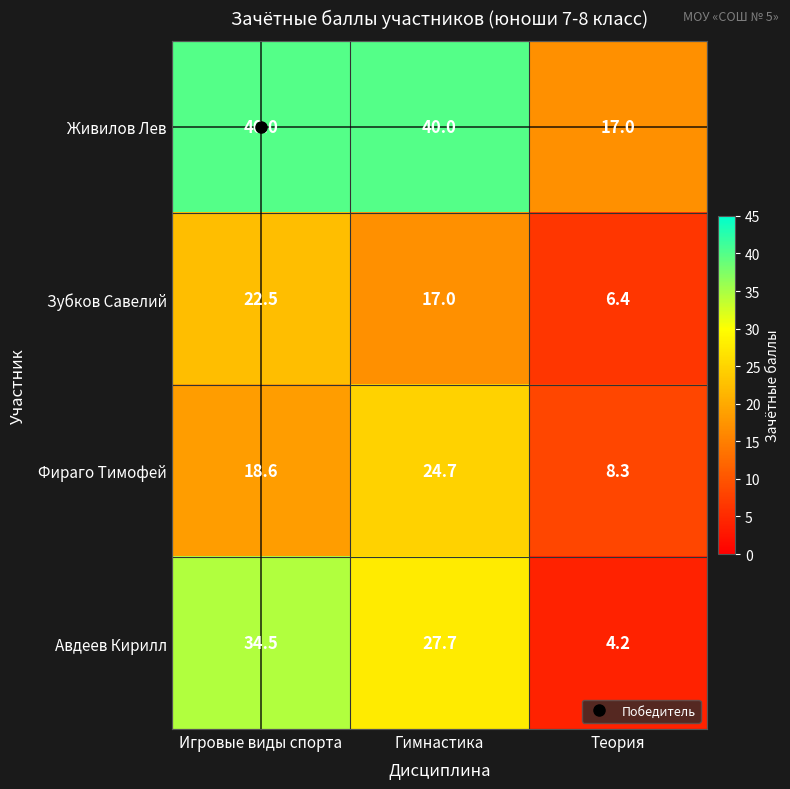

At which label is Зубков Савелий closest to 14?

Гимнастика